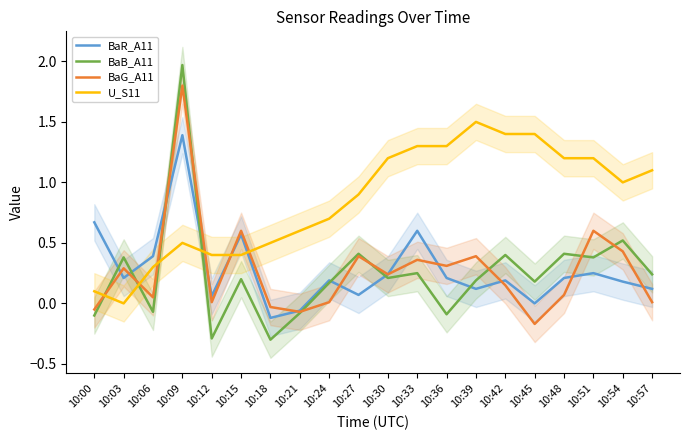

Read the BaR_A11 value at 10:24.

0.2